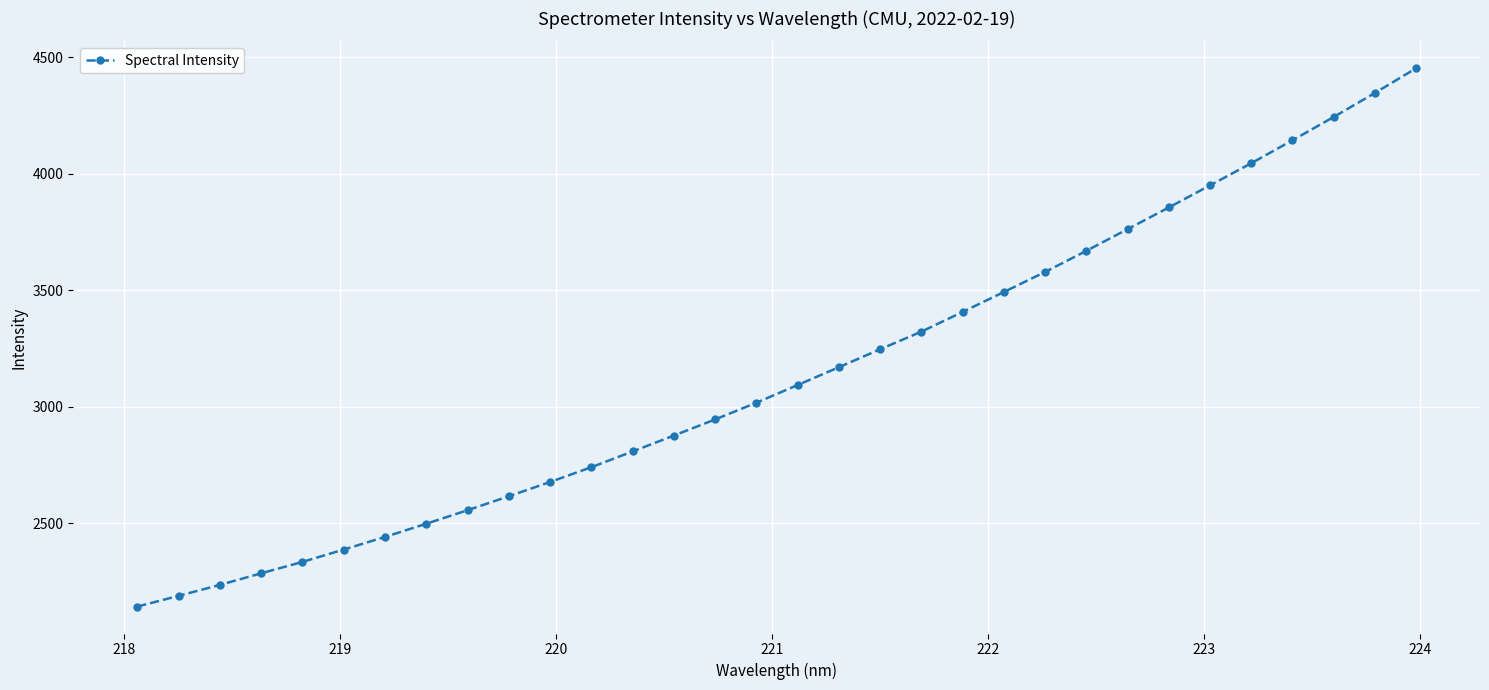

What is the maximum value shown in the chart?

4453.3